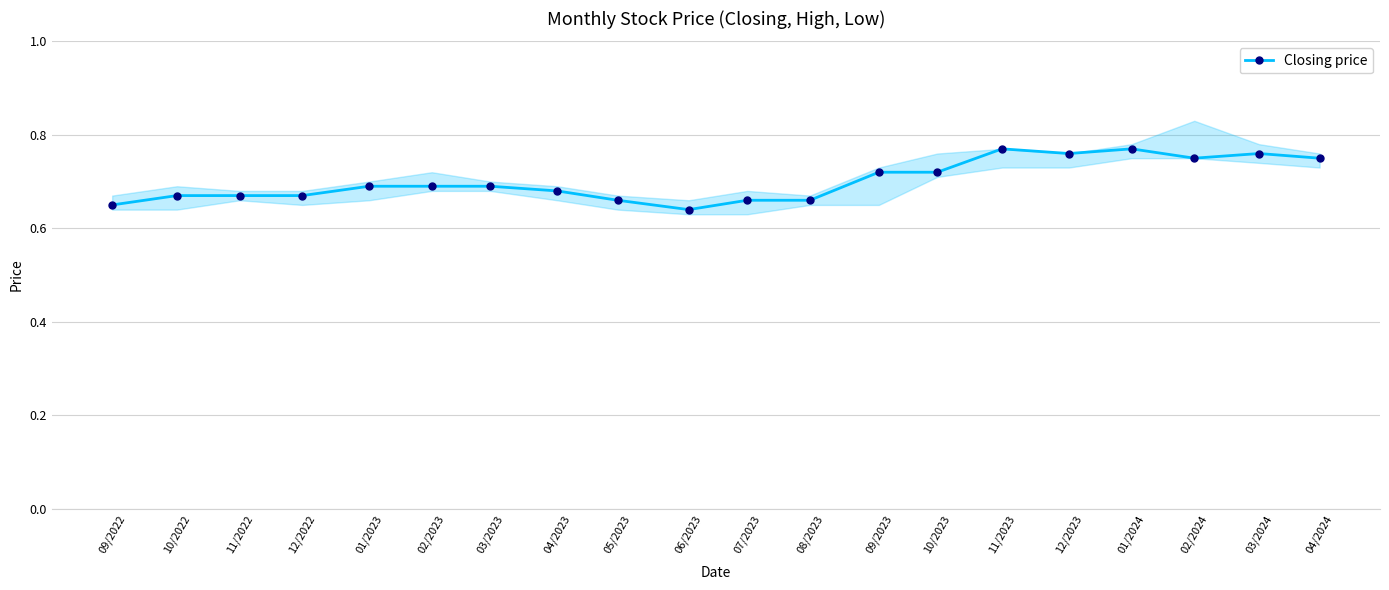

How many lines are shown in the chart?

1